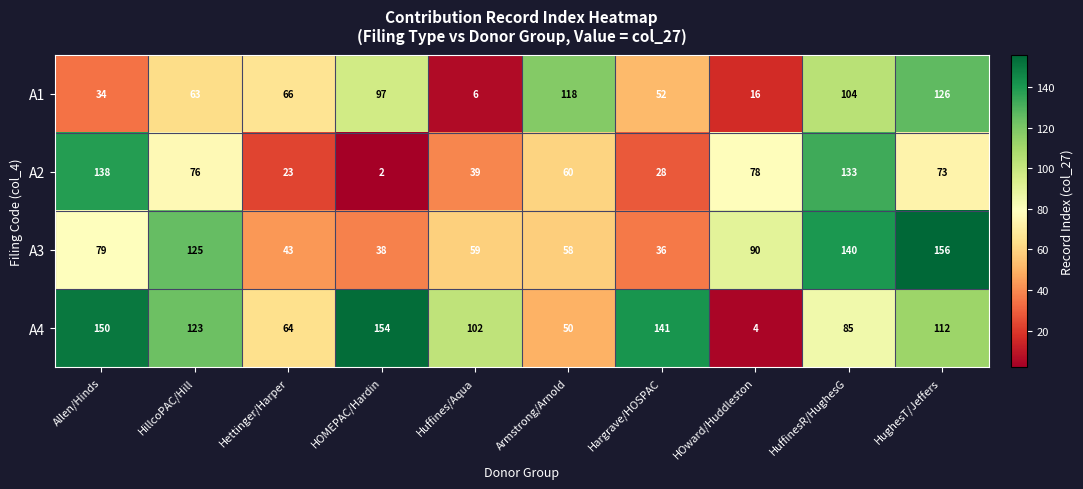

What is the total value across all series at Armstrong/Arnold?

286